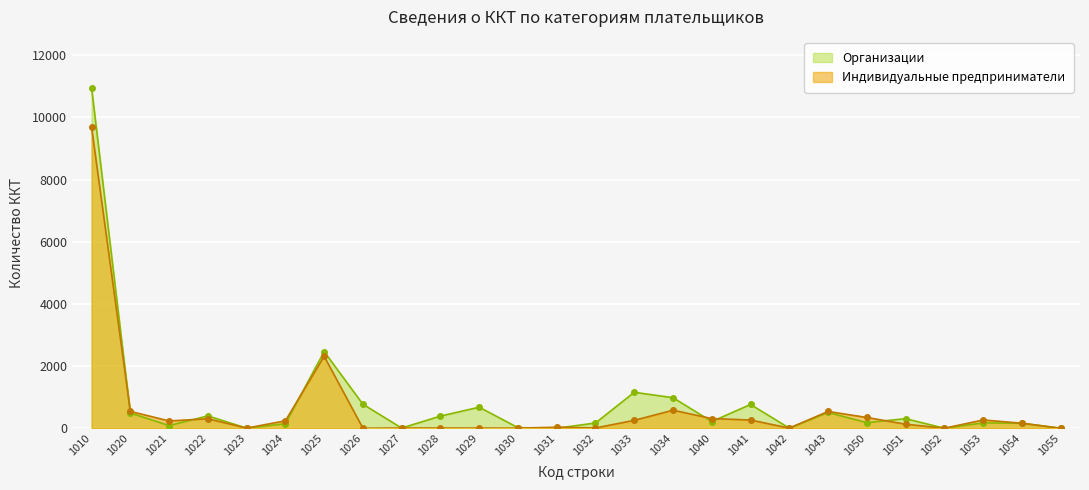

Reading left to right, what are all the values shown in this chart?

Индивидуальные предприниматели: 1010=9682	1020=543	1021=234	1022=305	1023=4	1024=240	1025=2316	1026=0	1027=7	1028=7	1029=5	1030=3	1031=33	1032=9	1033=254	1034=580	1040=312	1041=264	1042=4	1043=540	1050=346	1051=130	1052=0	1053=266	1054=162	1055=0
Организации: 1010=10951	1020=489	1021=86	1022=397	1023=3	1024=146	1025=2466	1026=772	1027=6	1028=391	1029=677	1030=18	1031=1	1032=168	1033=1156	1034=983	1040=215	1041=765	1042=3	1043=507	1050=179	1051=308	1052=0	1053=172	1054=161	1055=0